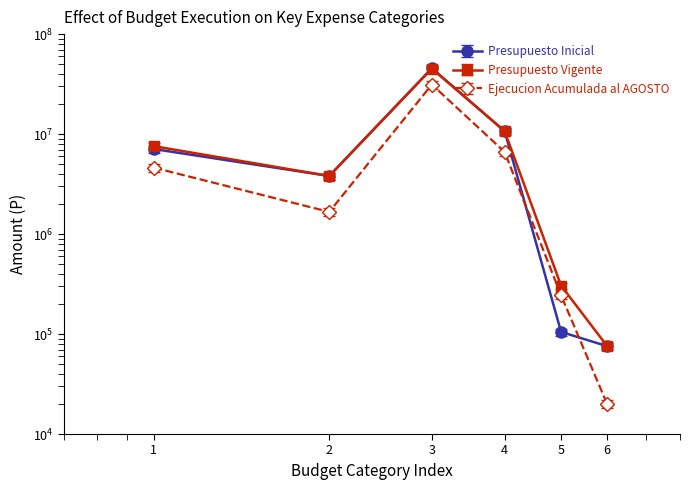

At how many categories does at least one series exceed 34607750?

1